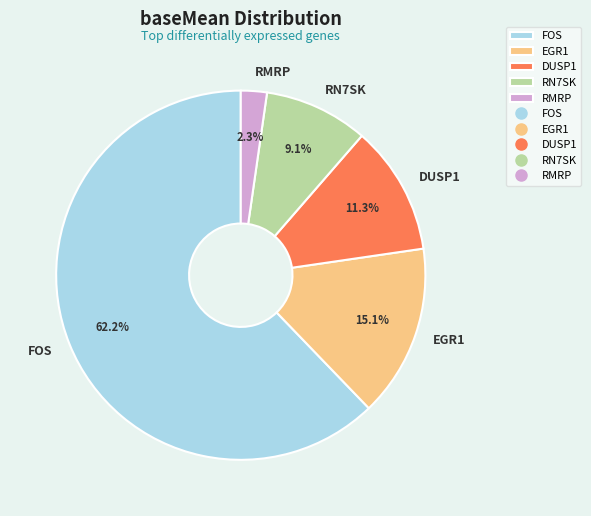

True or false: FOS accounts for 74% of the total.

False